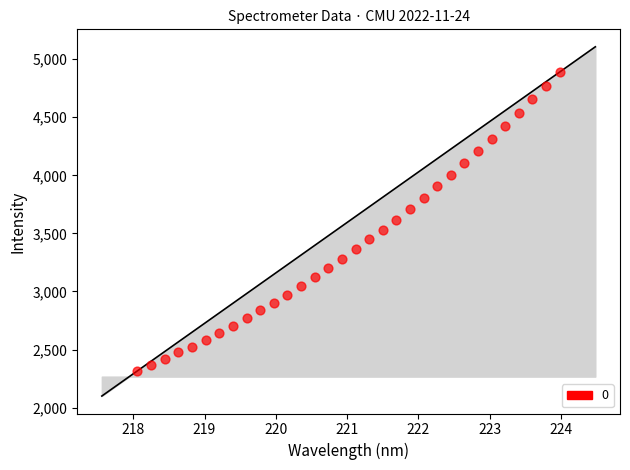

What is the range of X values (max minus min)?

5.9